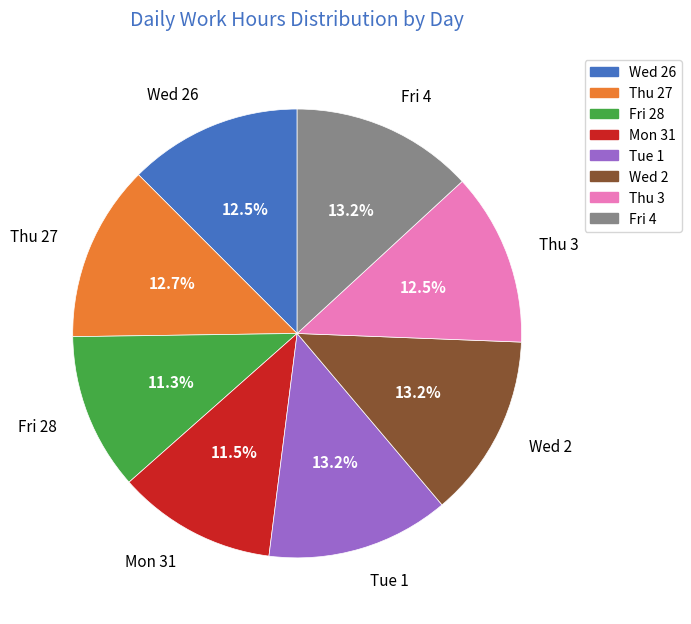

Is the sum of Mon 31 and Fri 4 greater than half?

No